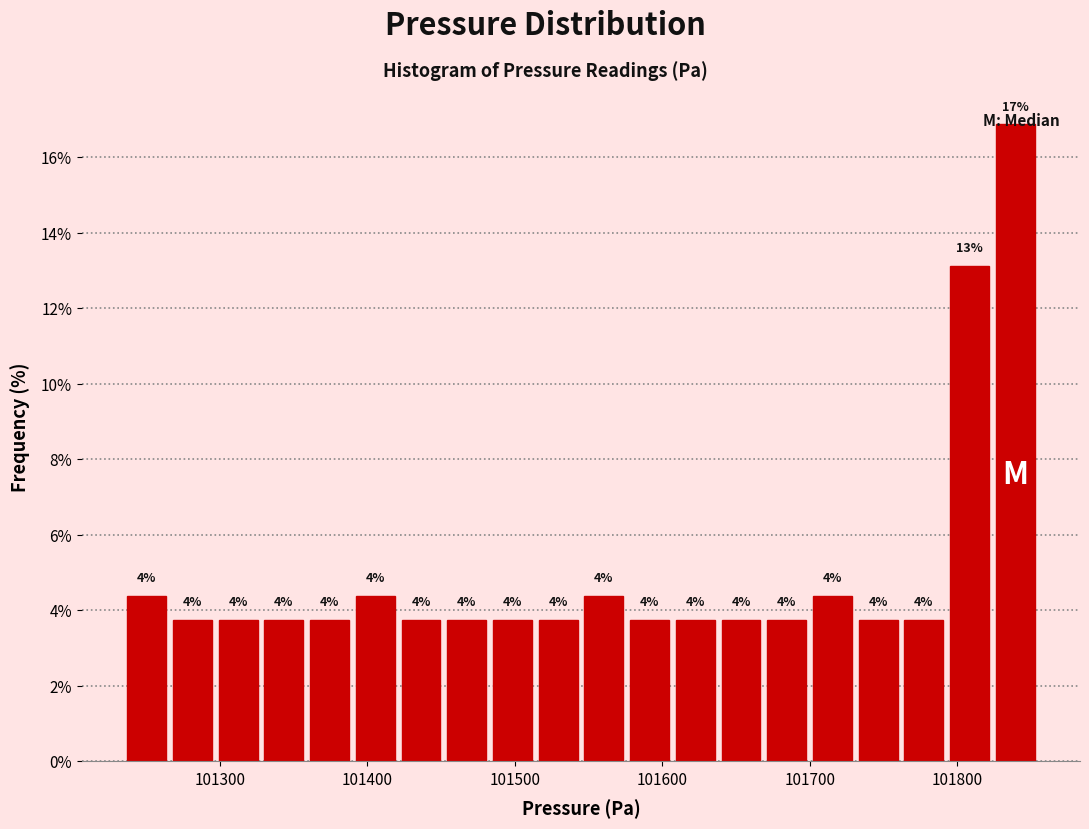

Read against the x-axis, roughly where is the centre of the tallest bar?

101840